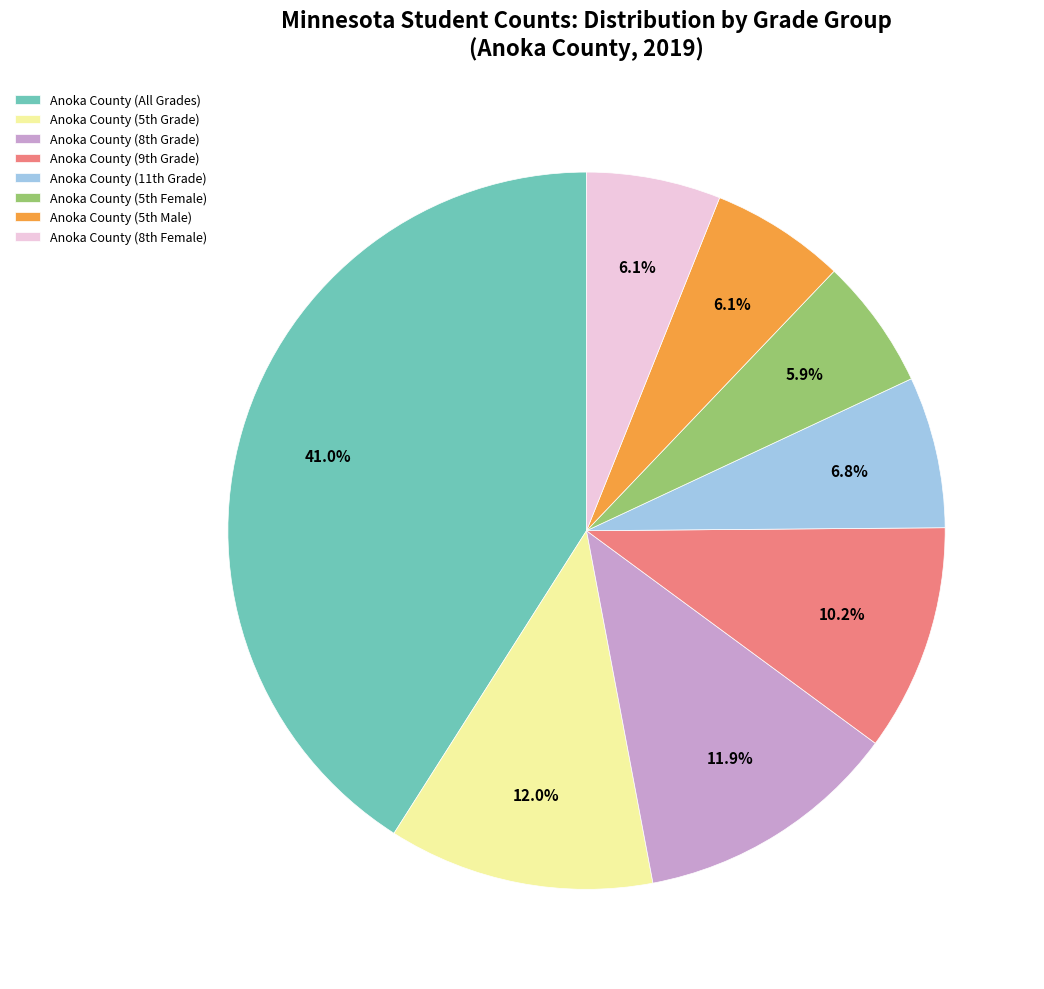

Which category has the biggest portion of the pie?

Anoka County (All Grades)